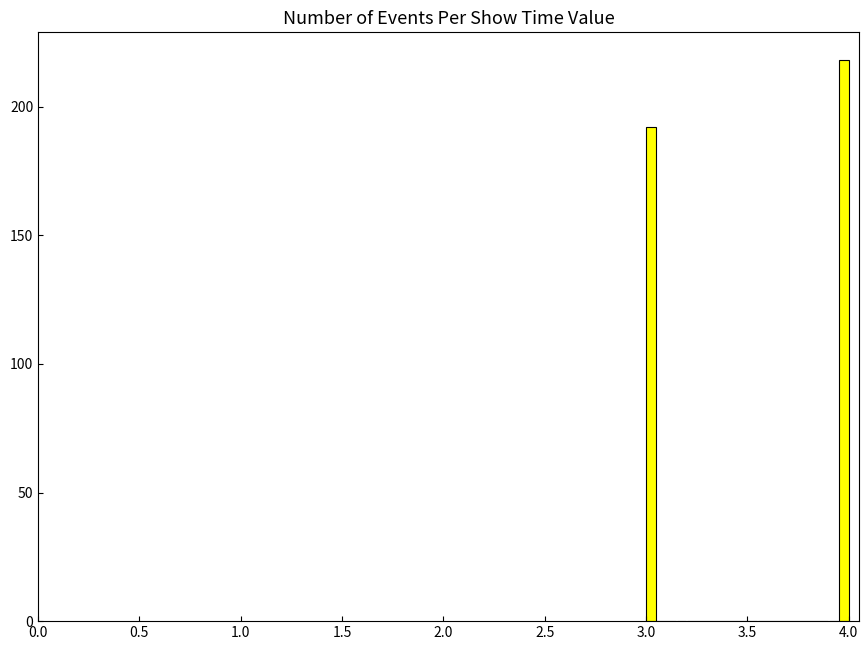

Read against the x-axis, roughly where is the centre of the tallest bar?

4.00